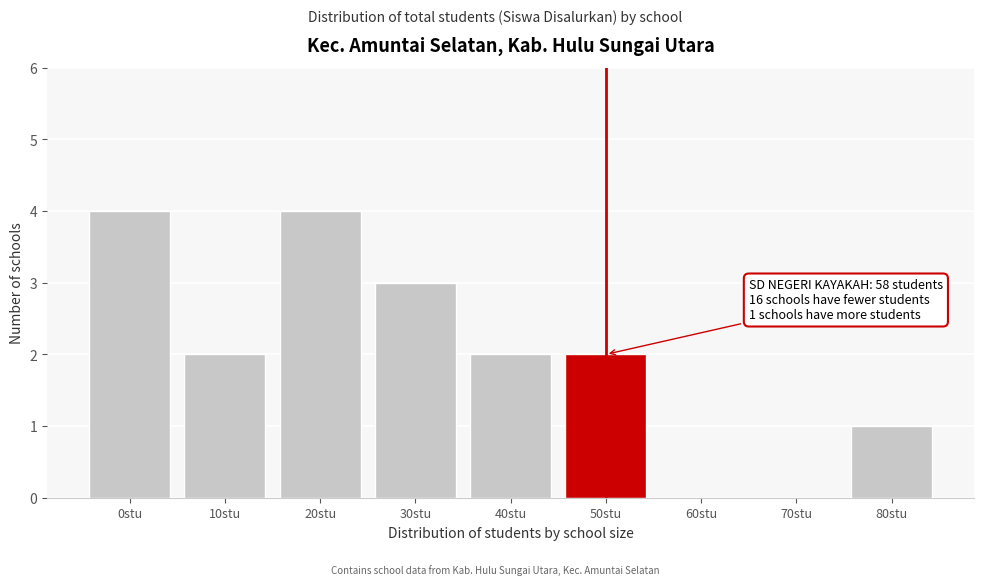

Reading left to right, extract all data points from this chart.

0stu=4	10stu=2	20stu=4	30stu=3	40stu=2	50stu=2	60stu=0	70stu=0	80stu=1